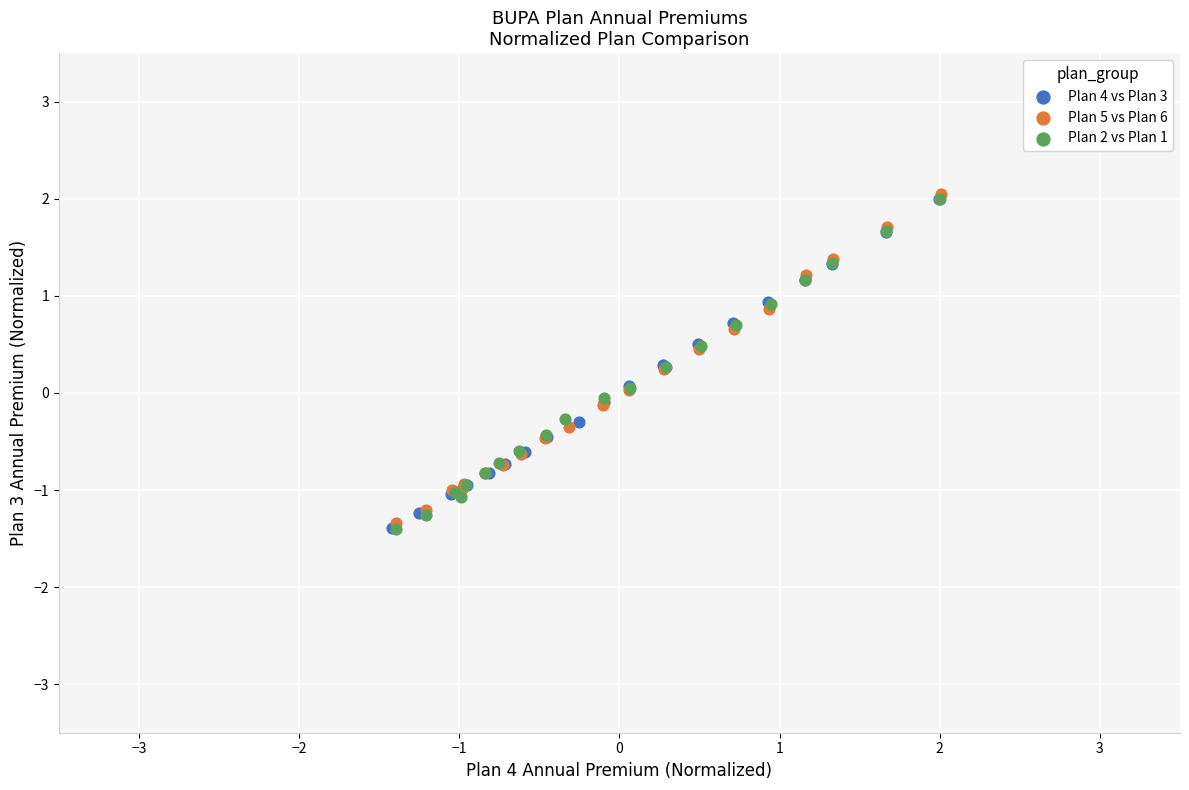

Which series has the widest spread of Y values?

Plan 2 vs Plan 1